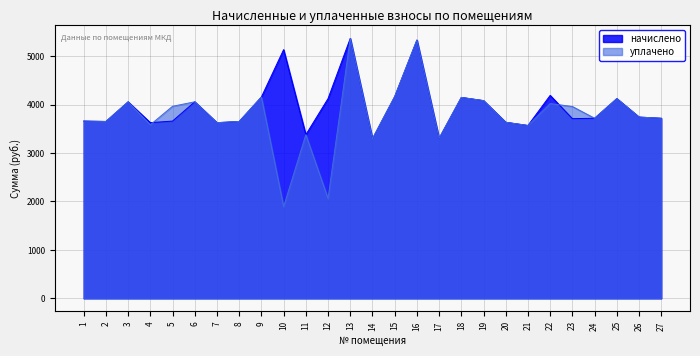

After their last crossing, which series has the higher values: уплачено or начислено?

уплачено